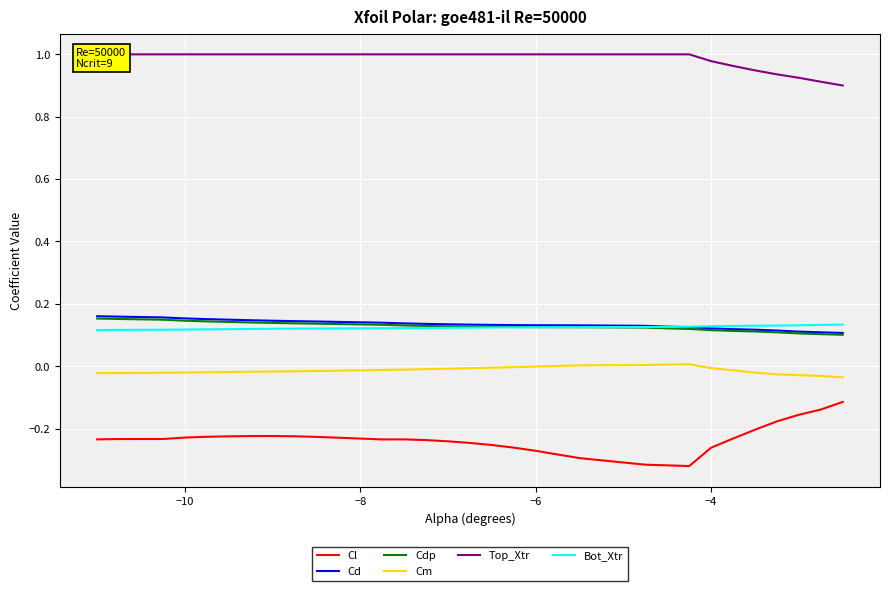

Reading right to left, extract all data points from this chart.

Cl: -0.1	-0.1	-0.2	-0.2	-0.2	-0.2	-0.3	-0.3	-0.3	-0.3	-0.3	-0.3	-0.3	-0.3	-0.3	-0.2	-0.2	-0.2	-0.2	-0.2	-0.2	-0.2	-0.2	-0.2	-0.2	-0.2	-0.2	-0.2	-0.2	-0.2
Cd: 0.1	0.1	0.1	0.1	0.1	0.1	0.1	0.1	0.1	0.1	0.1	0.1	0.1	0.1	0.1	0.1	0.1	0.1	0.1	0.1	0.1	0.1	0.1	0.1	0.1	0.2	0.2	0.2	0.2	0.2
Cdp: 0.1	0.1	0.1	0.1	0.1	0.1	0.1	0.1	0.1	0.1	0.1	0.1	0.1	0.1	0.1	0.1	0.1	0.1	0.1	0.1	0.1	0.1	0.1	0.1	0.1	0.1	0.1	0.1	0.2	0.2
Cm: -0.0	-0.0	-0.0	-0.0	-0.0	-0.0	-0.0	0.0	0.0	0.0	0.0	0.0	-0.0	-0.0	-0.0	-0.0	-0.0	-0.0	-0.0	-0.0	-0.0	-0.0	-0.0	-0.0	-0.0	-0.0	-0.0	-0.0	-0.0	-0.0
Top_Xtr: 0.9	0.9	0.9	0.9	0.9	1.0	1.0	1.0	1.0	1.0	1.0	1.0	1.0	1.0	1.0	1.0	1.0	1.0	1.0	1.0	1.0	1.0	1.0	1.0	1.0	1.0	1.0	1.0	1.0	1.0
Bot_Xtr: 0.1	0.1	0.1	0.1	0.1	0.1	0.1	0.1	0.1	0.1	0.1	0.1	0.1	0.1	0.1	0.1	0.1	0.1	0.1	0.1	0.1	0.1	0.1	0.1	0.1	0.1	0.1	0.1	0.1	0.1